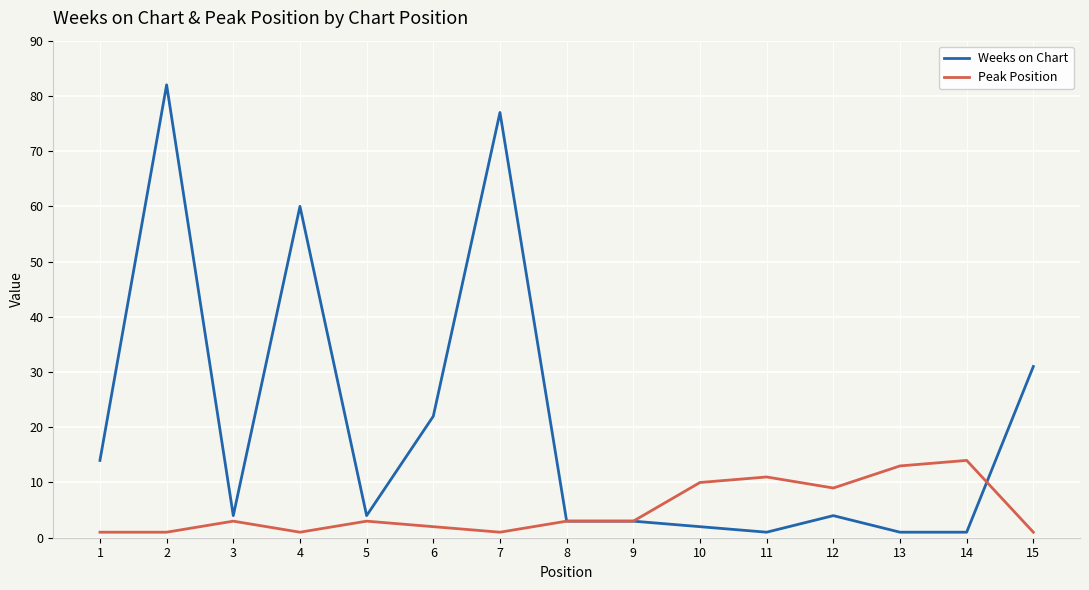

What is the greatest value displayed?

82